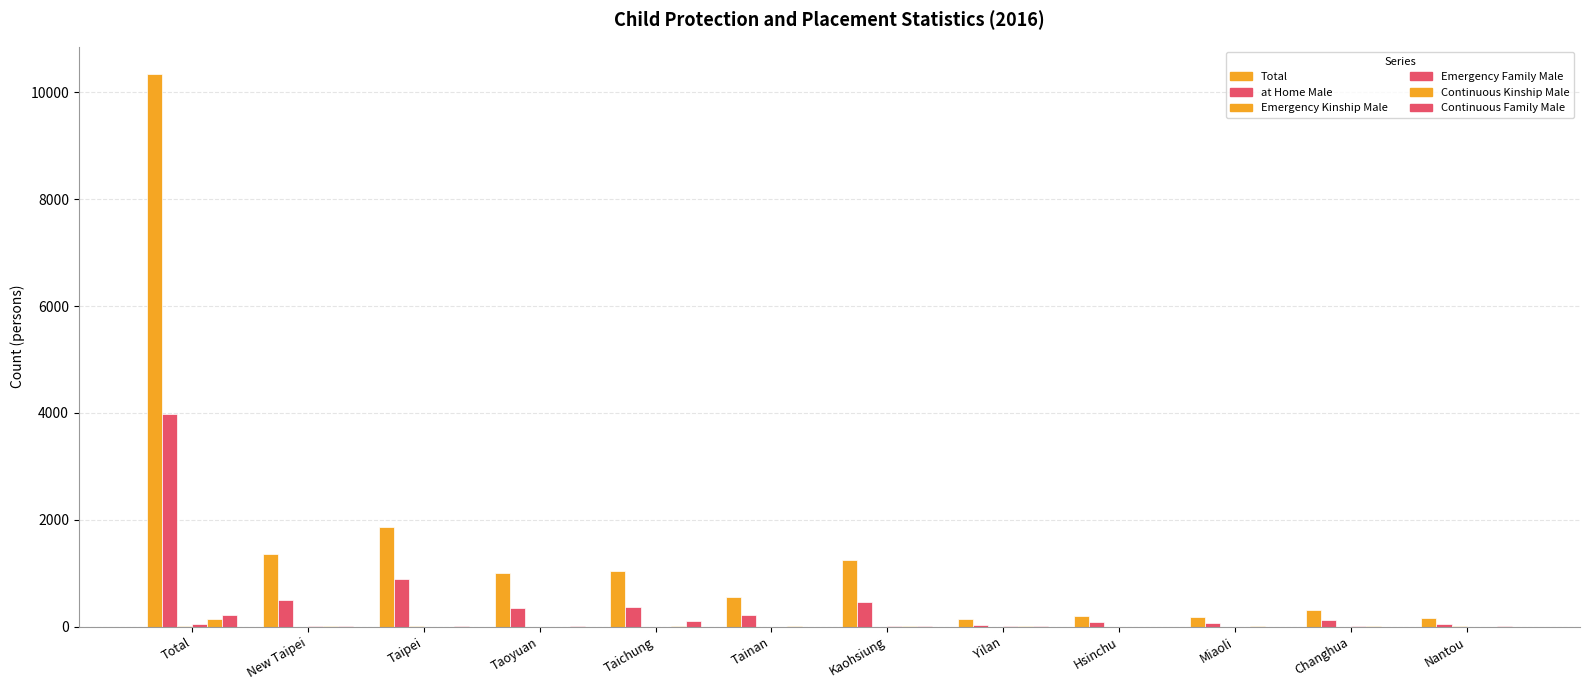

How many data points does each series have?

12